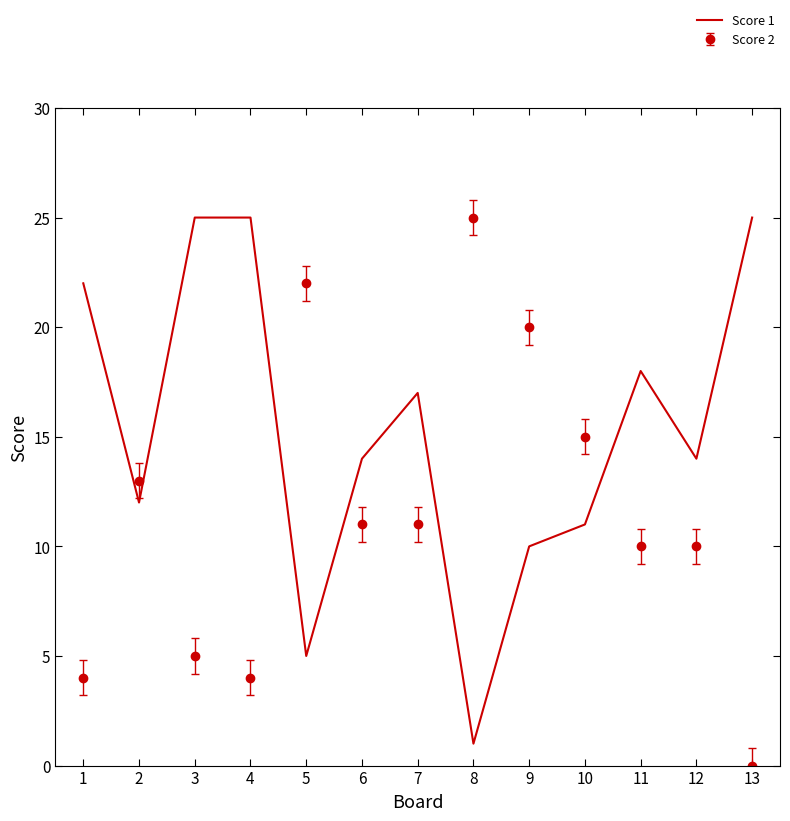

Which category has the lowest value across all series?

13